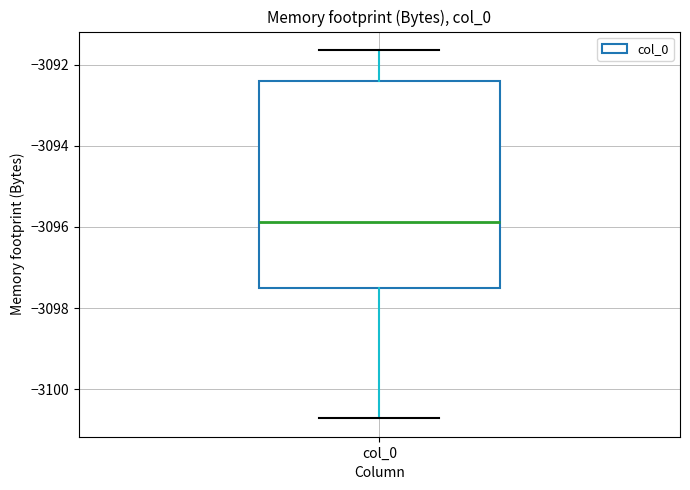

Where is the lower edge of the box for col_0 on the y-axis? The values are not printed on the chart, so give them approximately, as read against the axis.

-3097.6